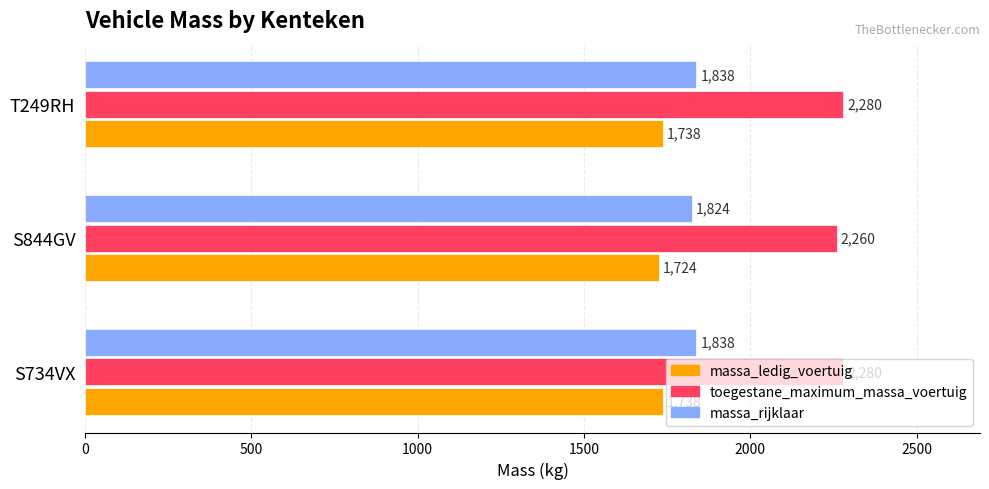

What are all the series names shown in the legend?

massa_ledig_voertuig, toegestane_maximum_massa_voertuig, massa_rijklaar